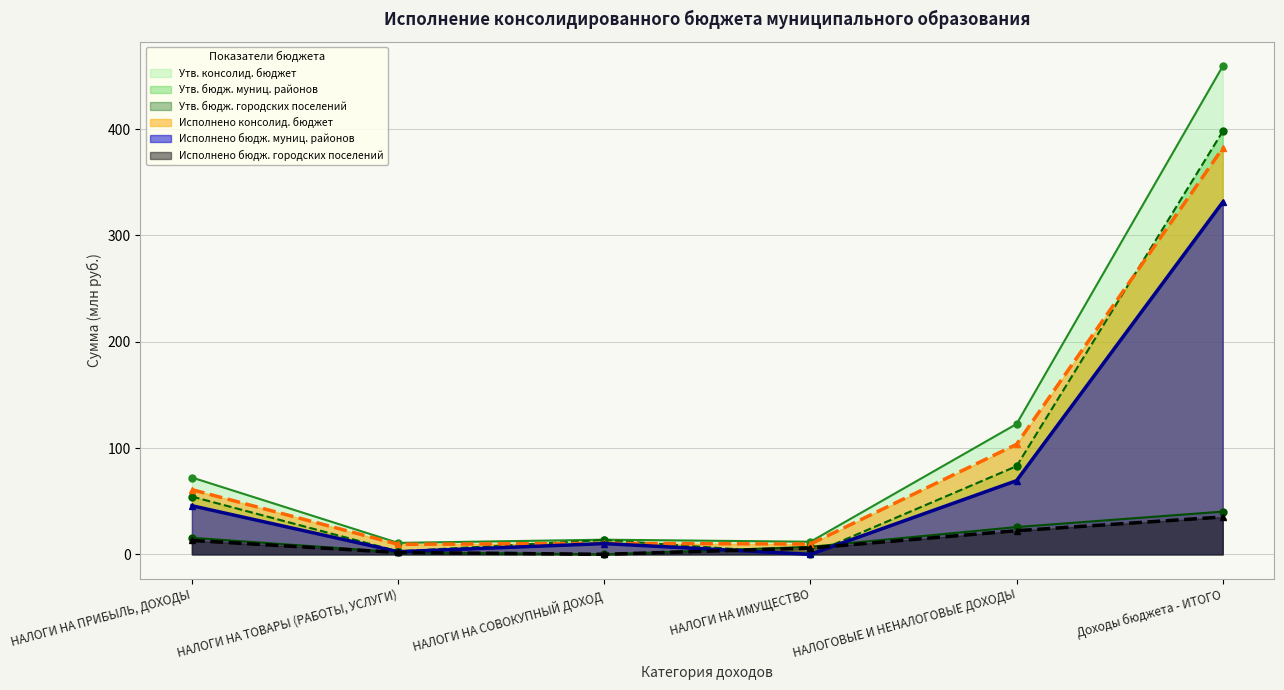

Rank the categories by Исполнено бюдж. муниц. районов value from highest to lowest.

Доходы бюджета - ИТОГО, НАЛОГОВЫЕ И НЕНАЛОГОВЫЕ ДОХОДЫ, НАЛОГИ НА ПРИБЫЛЬ, ДОХОДЫ, НАЛОГИ НА СОВОКУПНЫЙ ДОХОД, НАЛОГИ НА ТОВАРЫ (РАБОТЫ, УСЛУГИ), НАЛОГИ НА ИМУЩЕСТВО